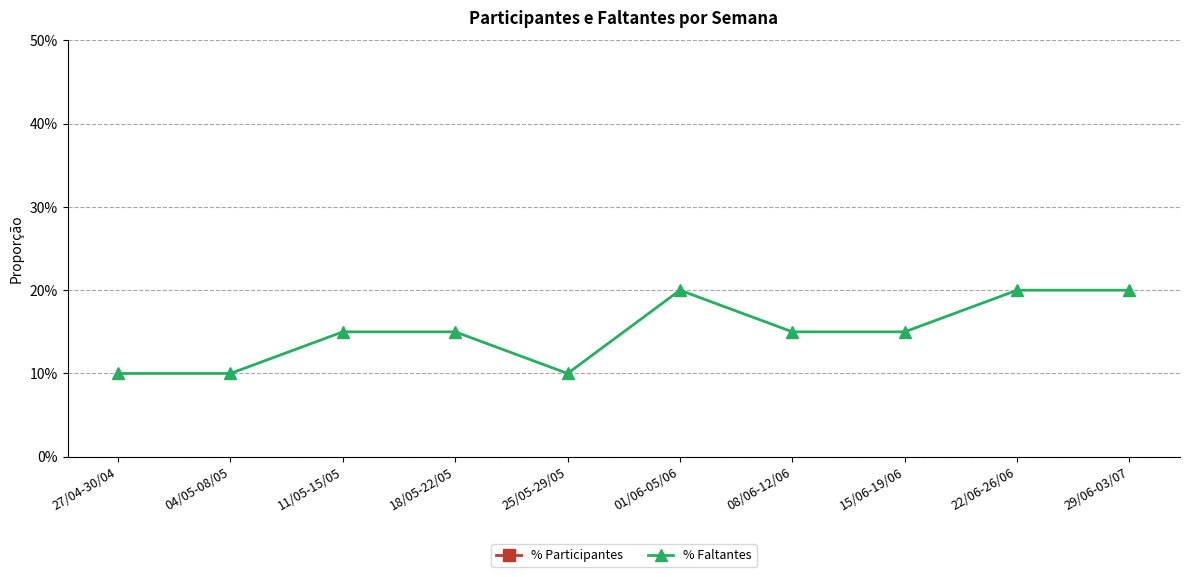

What is the maximum value shown in the chart?

0.9